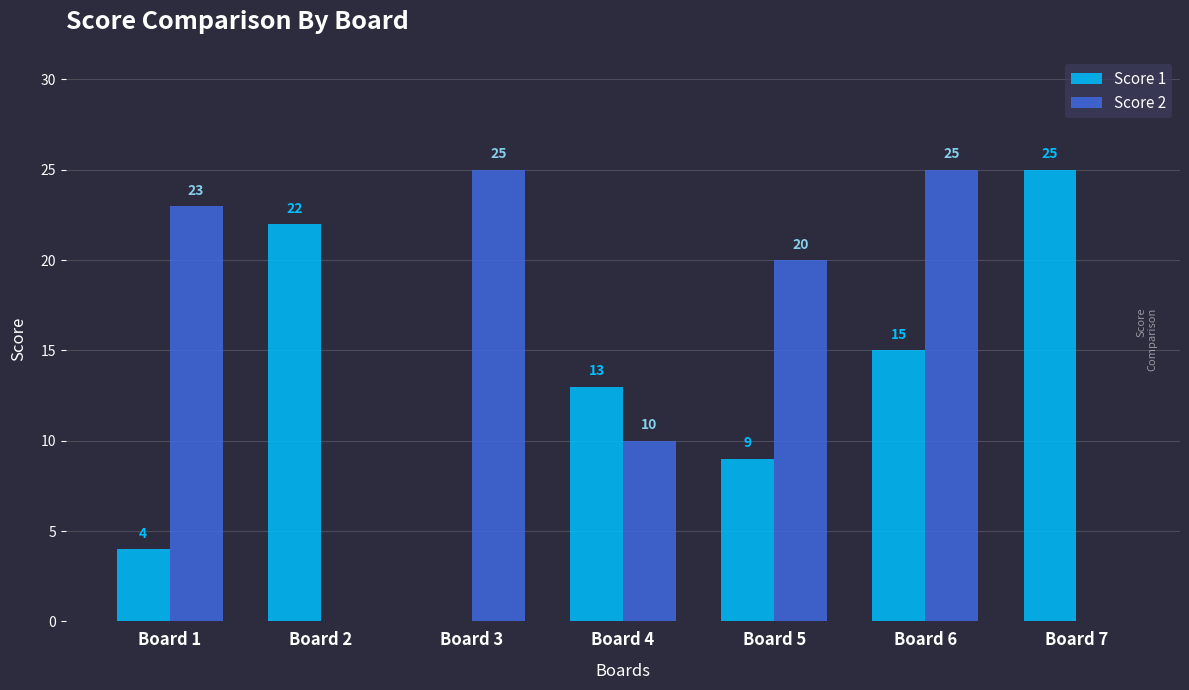

What is the total value across all series at Board 2?

22